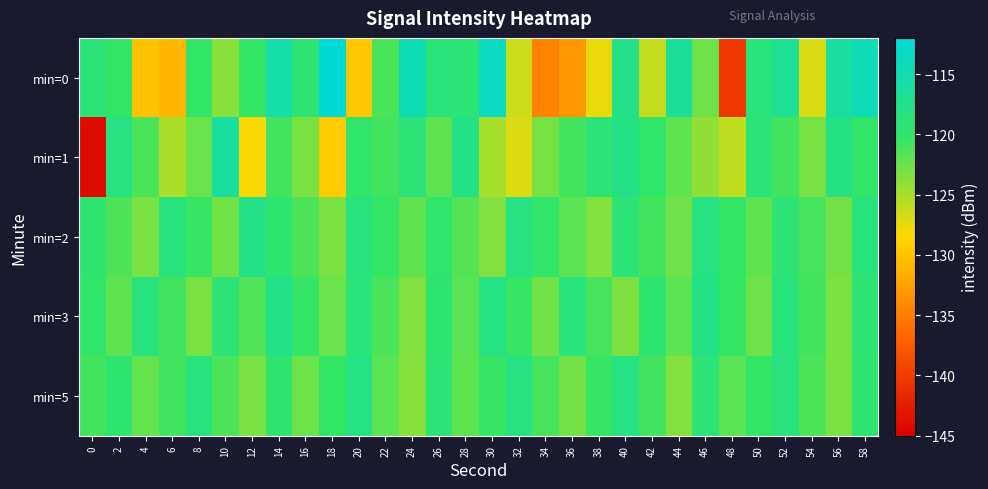

Count the number of categories in the chart.

30